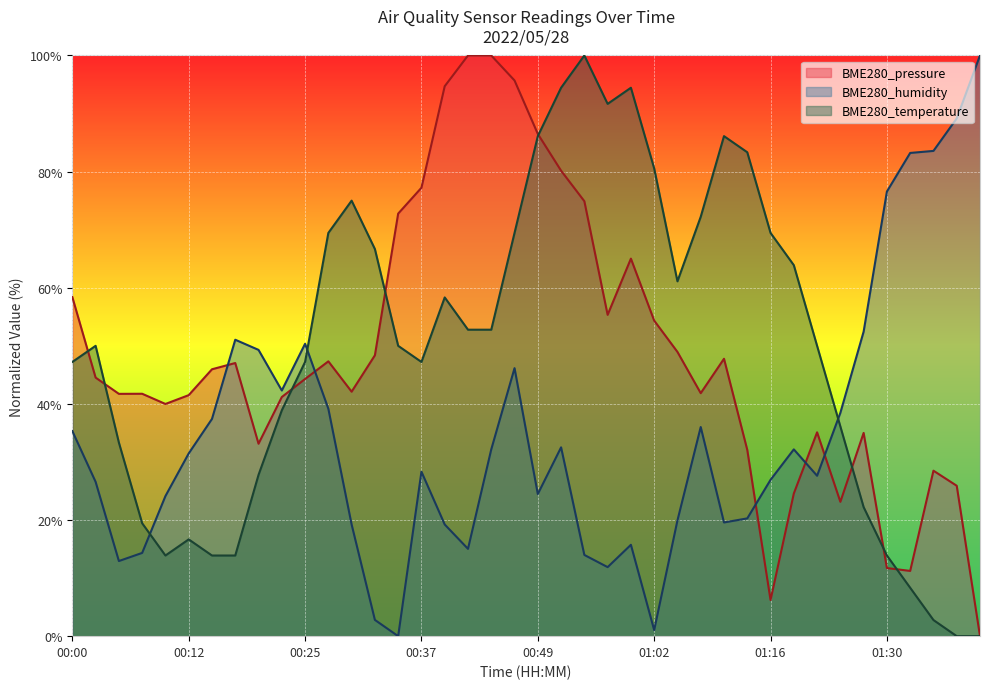

What is the maximum value for BME280_temperature?

100.0